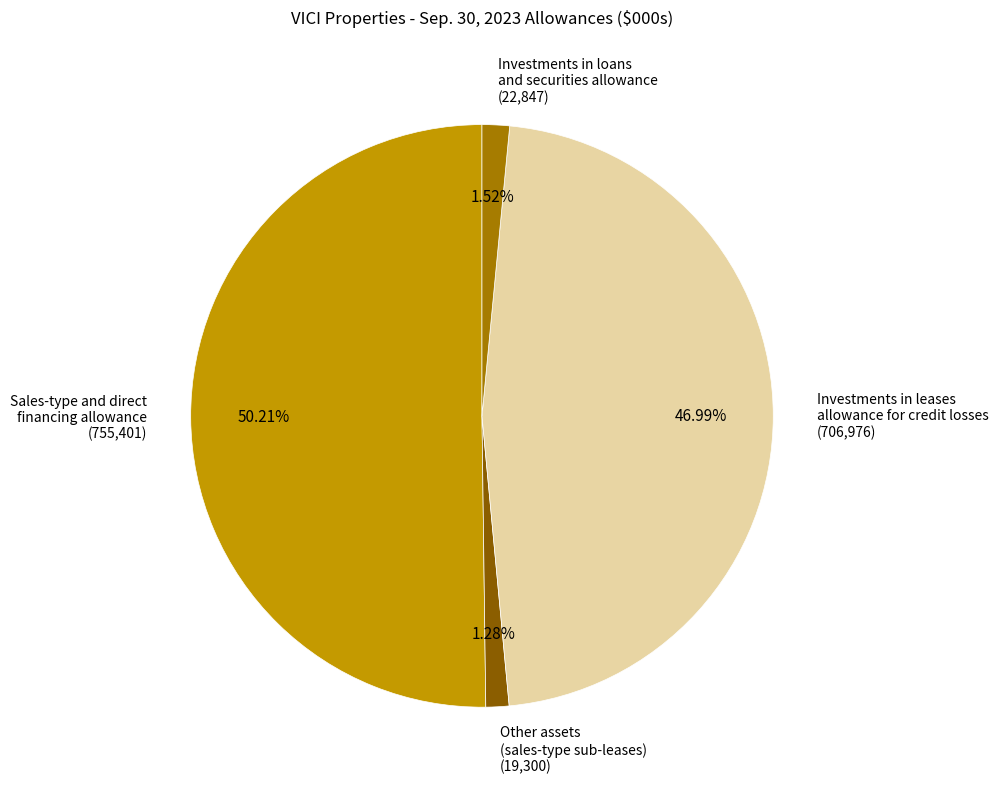

Approximately how many times larger is the value at Sales-type and direct financing allowance (755,401) compared to Investments in leases allowance for credit losses (706,976)?

1.1